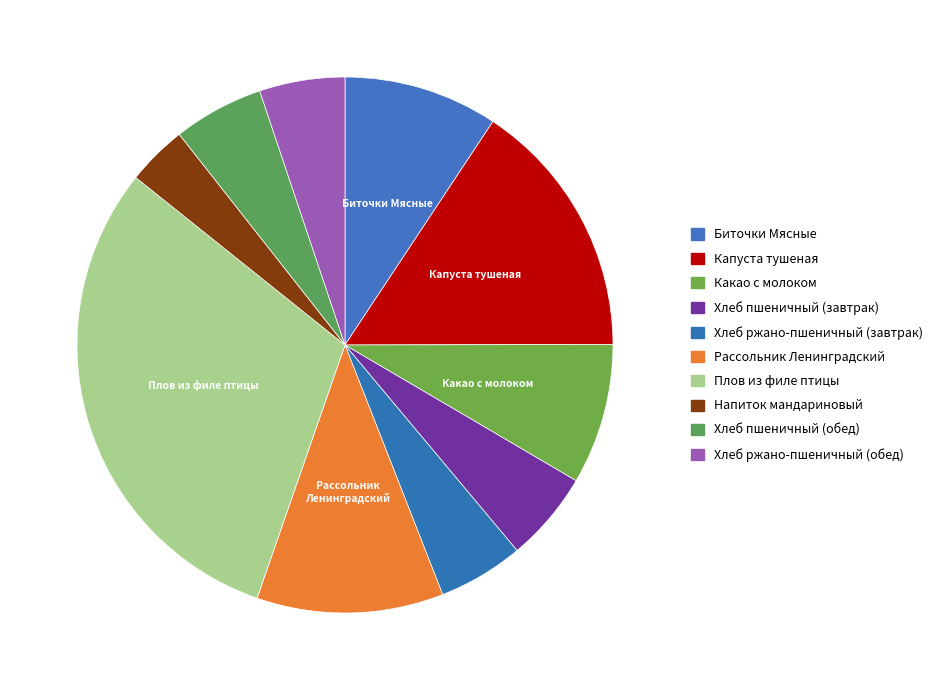

Does Биточки Мясные account for over 50% of the chart?

No